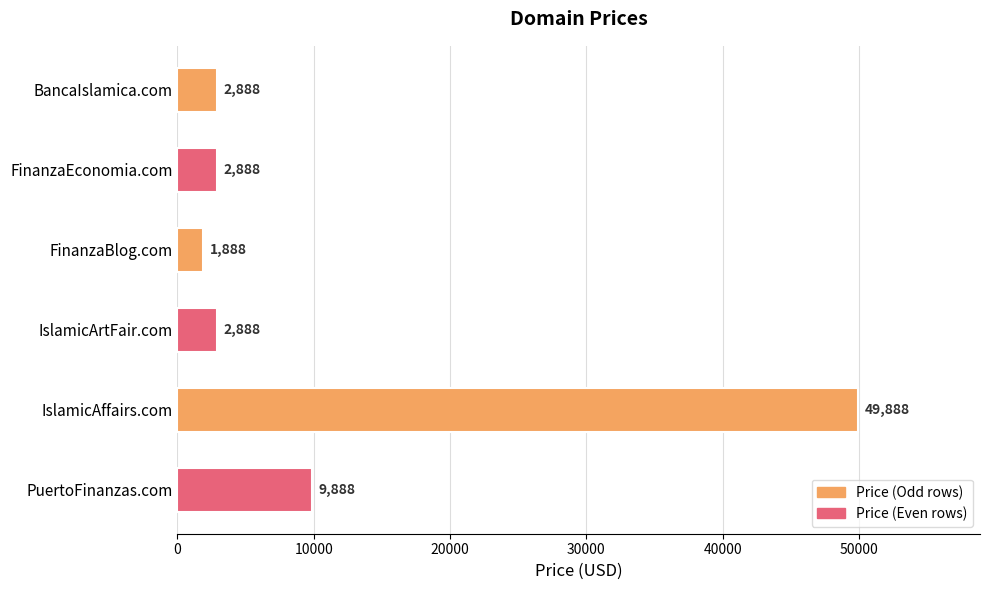

Is it true that the value at FinanzaEconomia.com is 2888?

True